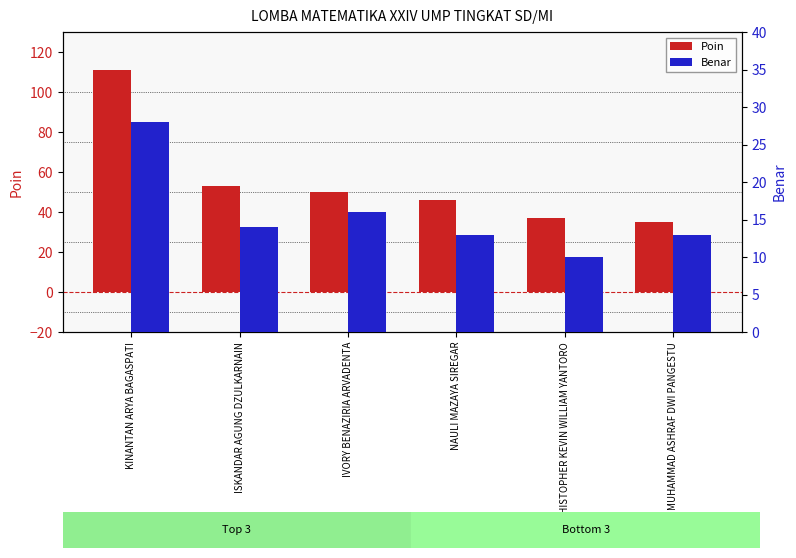

The value of Poin at IVORY BENAZIRIA ARVADENTA is 66. True or false?

False